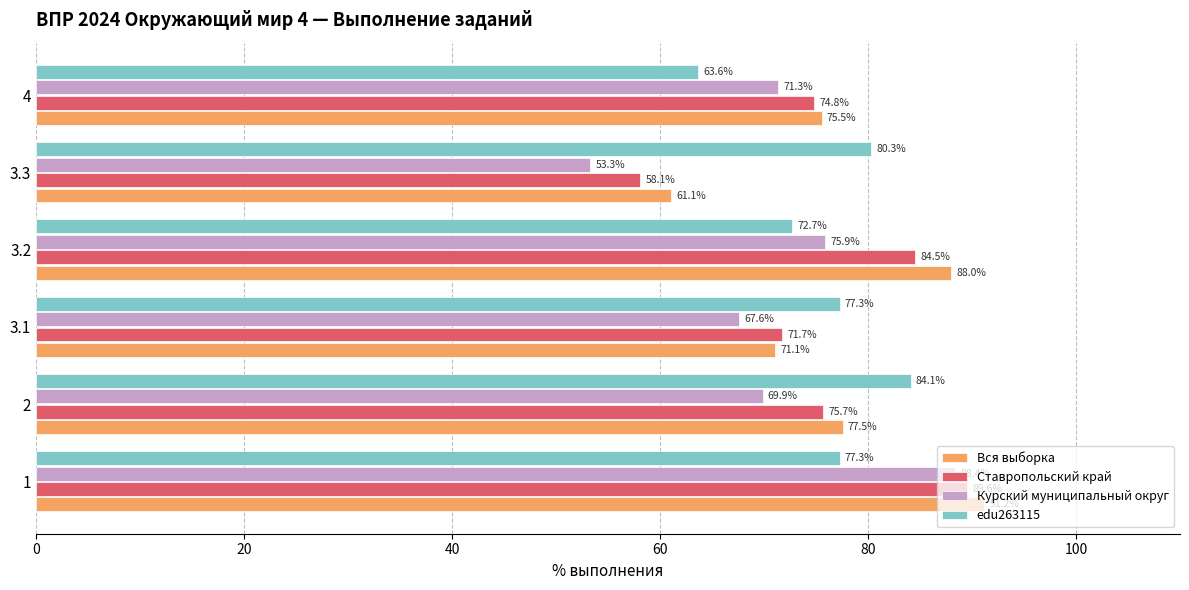

The value of edu263115 at 1 is 27.7. True or false?

False